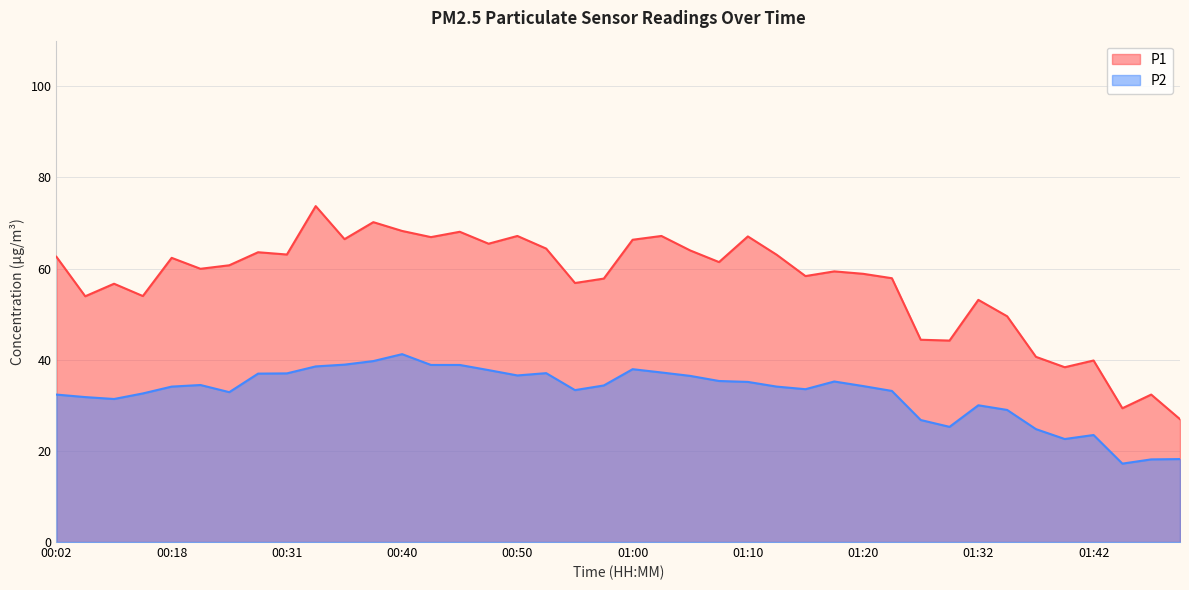

Between 00:53 and 00:50, which is larger?

00:50